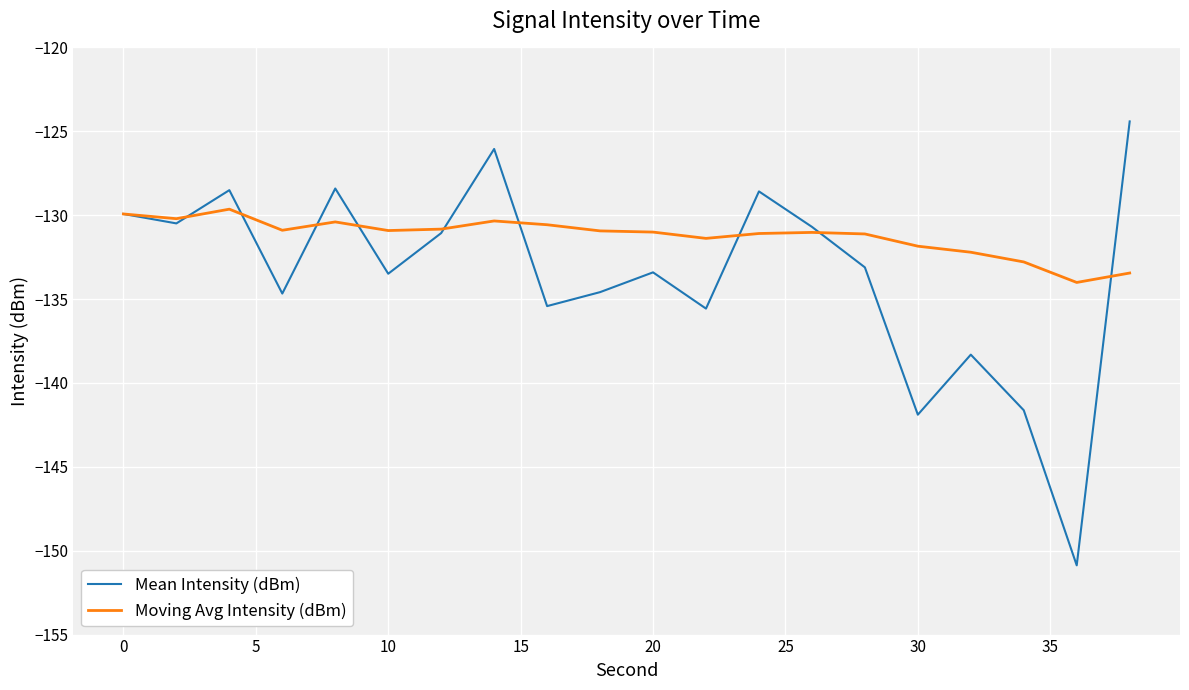

Which series has the widest spread of values?

Mean Intensity (dBm)